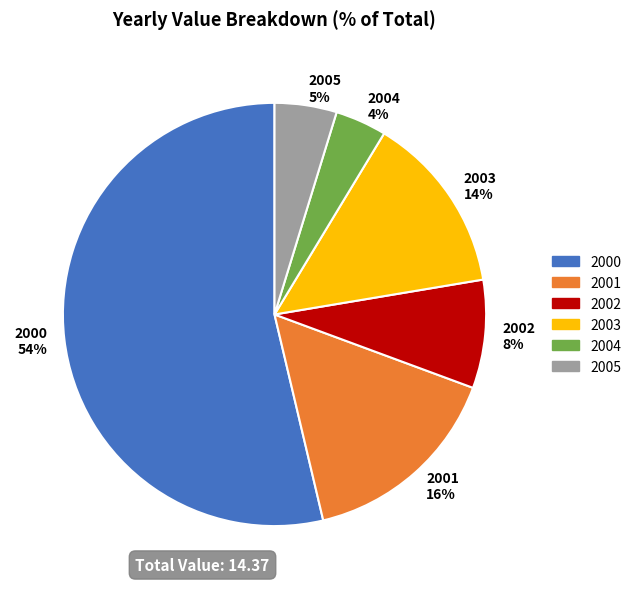

To the nearest percent, what percentage of the pie is 2001?

16%